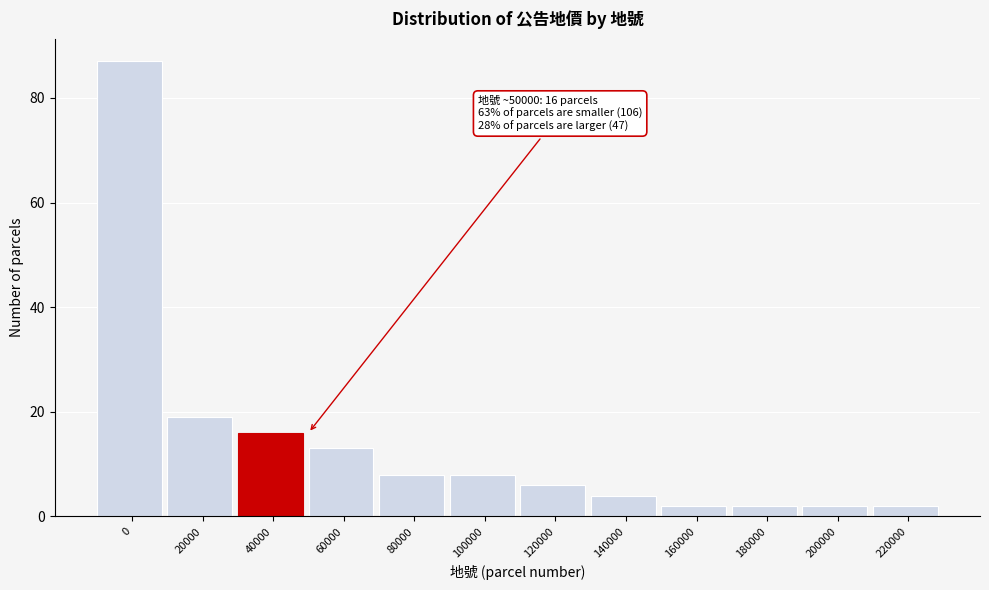

Reading right to left, what are all the values shown in this chart?

2	2	2	2	4	6	8	8	13	16	19	87